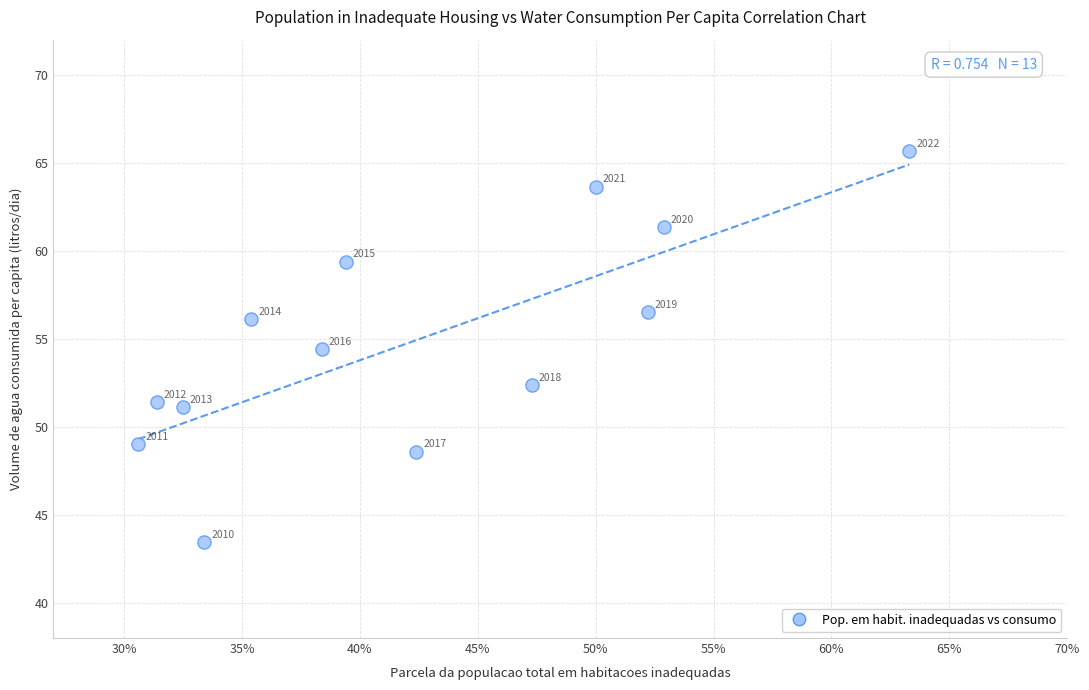

What Y value in the scatter plot is closest to 54?

54.4